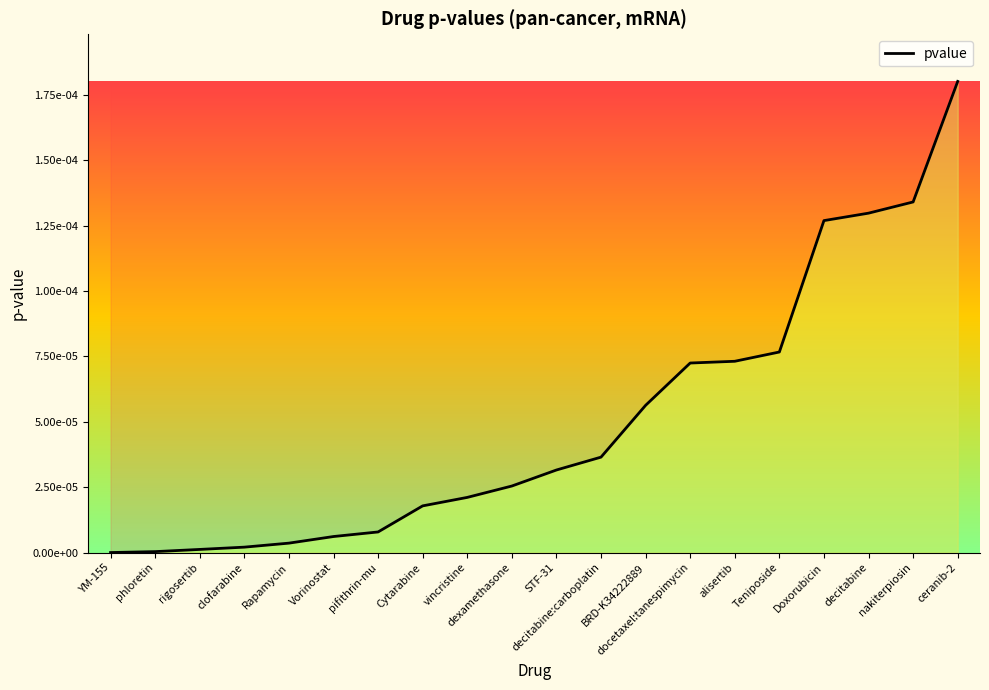

List the labels in order of value, largest first.

ceranib-2, nakiterpiosin, decitabine, Doxorubicin, Teniposide, alisertib, docetaxel:tanespimycin, BRD-K34222889, decitabine:carboplatin, STF-31, dexamethasone, vincristine, Cytarabine, pifithrin-mu, Vorinostat, Rapamycin, clofarabine, rigosertib, phloretin, YM-155